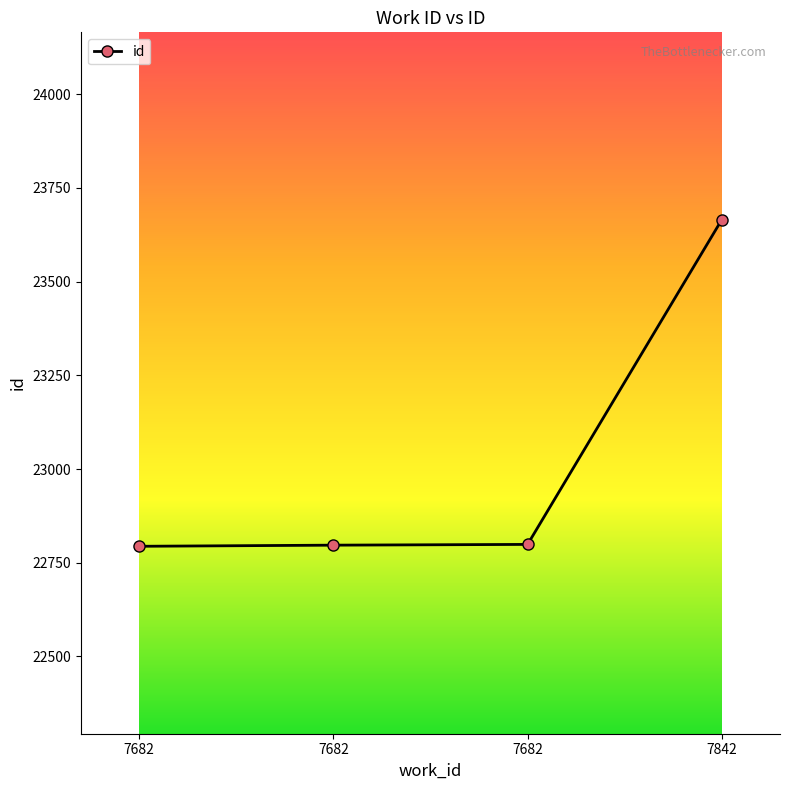

How many lines are shown in the chart?

1